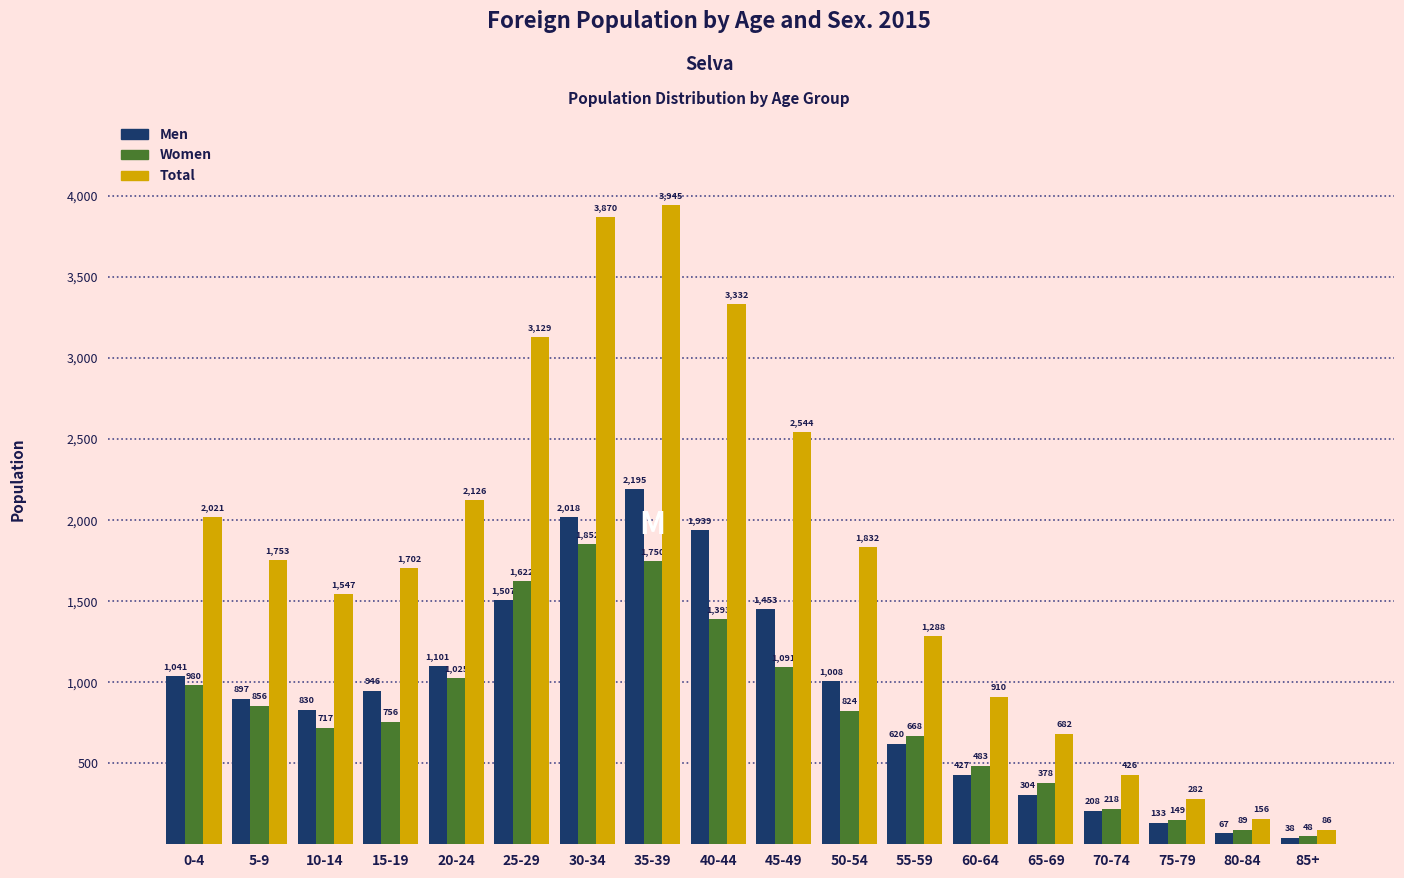

Reading right to left, extract all data points from this chart.

Men: 85+=38	80-84=67	75-79=133	70-74=208	65-69=304	60-64=427	55-59=620	50-54=1008	45-49=1453	40-44=1939	35-39=2195	30-34=2018	25-29=1507	20-24=1101	15-19=946	10-14=830	5-9=897	0-4=1041
Women: 85+=48	80-84=89	75-79=149	70-74=218	65-69=378	60-64=483	55-59=668	50-54=824	45-49=1091	40-44=1393	35-39=1750	30-34=1852	25-29=1622	20-24=1025	15-19=756	10-14=717	5-9=856	0-4=980
Total: 85+=86	80-84=156	75-79=282	70-74=426	65-69=682	60-64=910	55-59=1288	50-54=1832	45-49=2544	40-44=3332	35-39=3945	30-34=3870	25-29=3129	20-24=2126	15-19=1702	10-14=1547	5-9=1753	0-4=2021